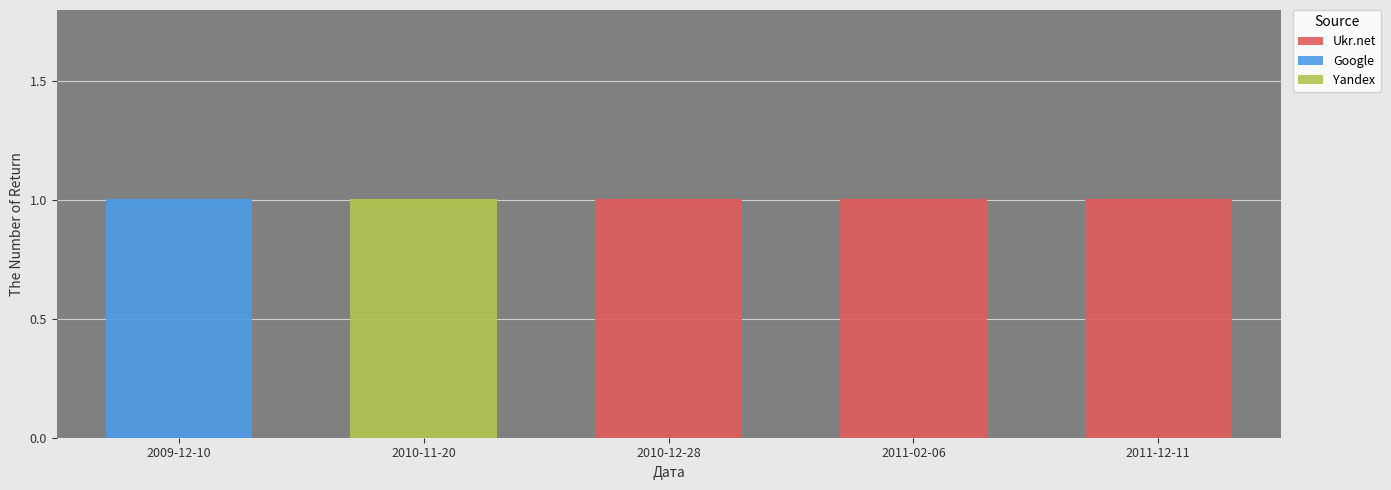

Which series has the largest total across all categories?

Ukr.net